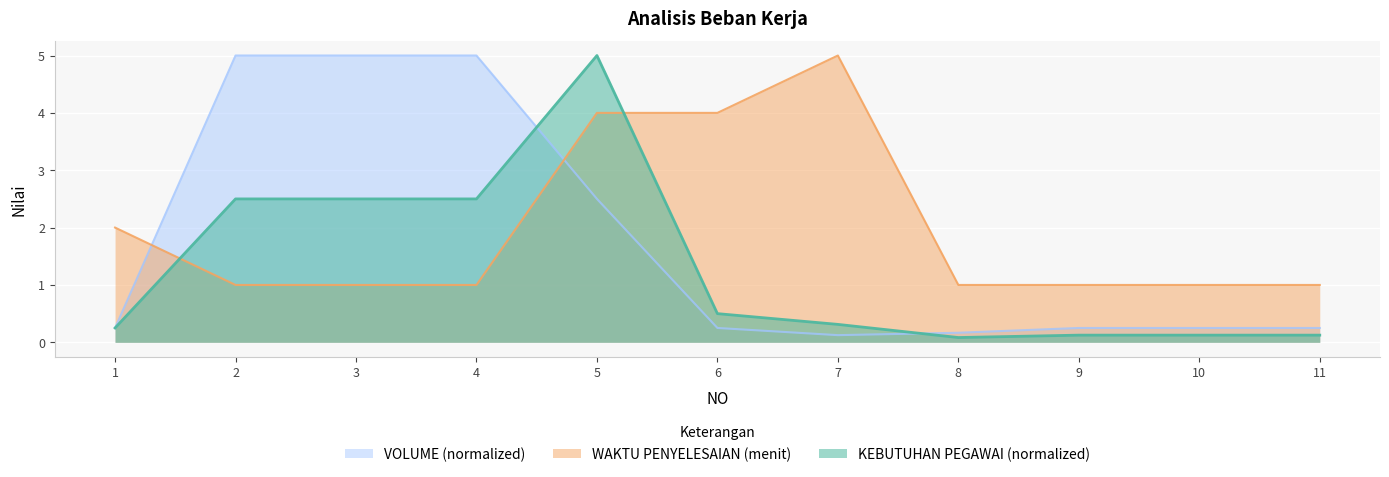

True or false: VOLUME has a value of 0.2 at 1.

True